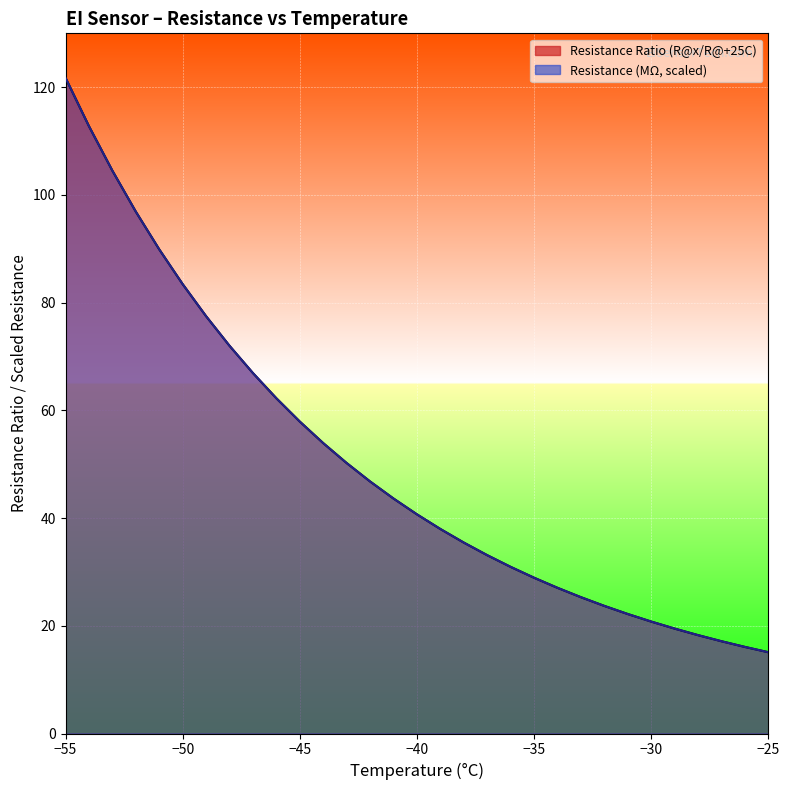

At how many categories does at least one series exceed 19?

27